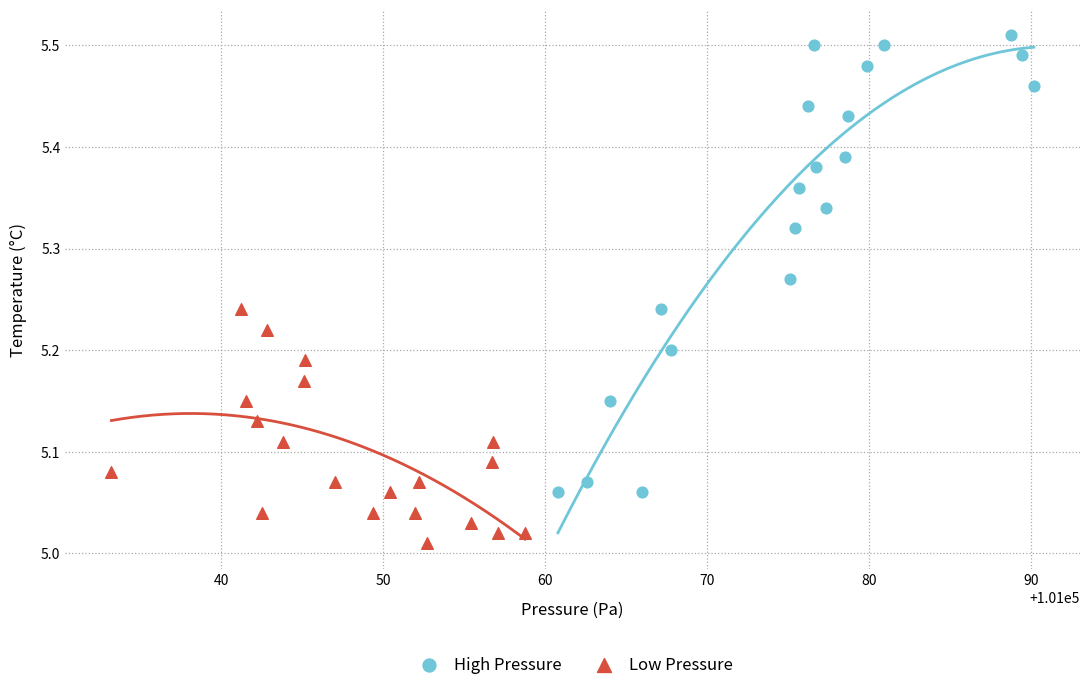

Which series has the widest spread of Y values?

High Pressure